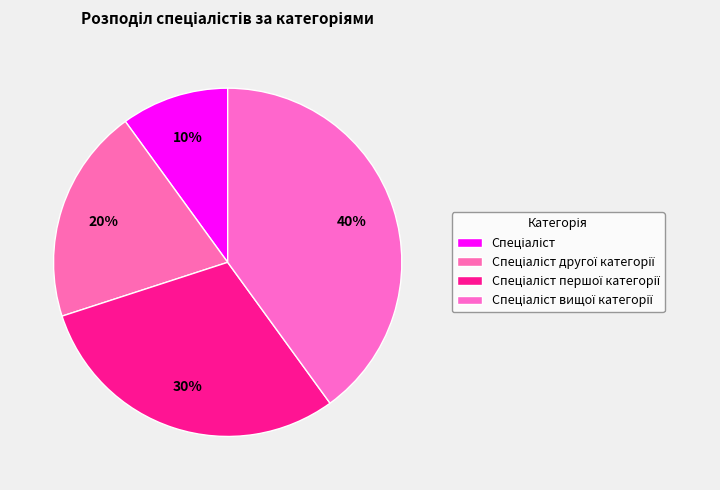

What is the ratio of the value at Спеціаліст другої категорії to the value at Спеціаліст першої категорії?

0.7